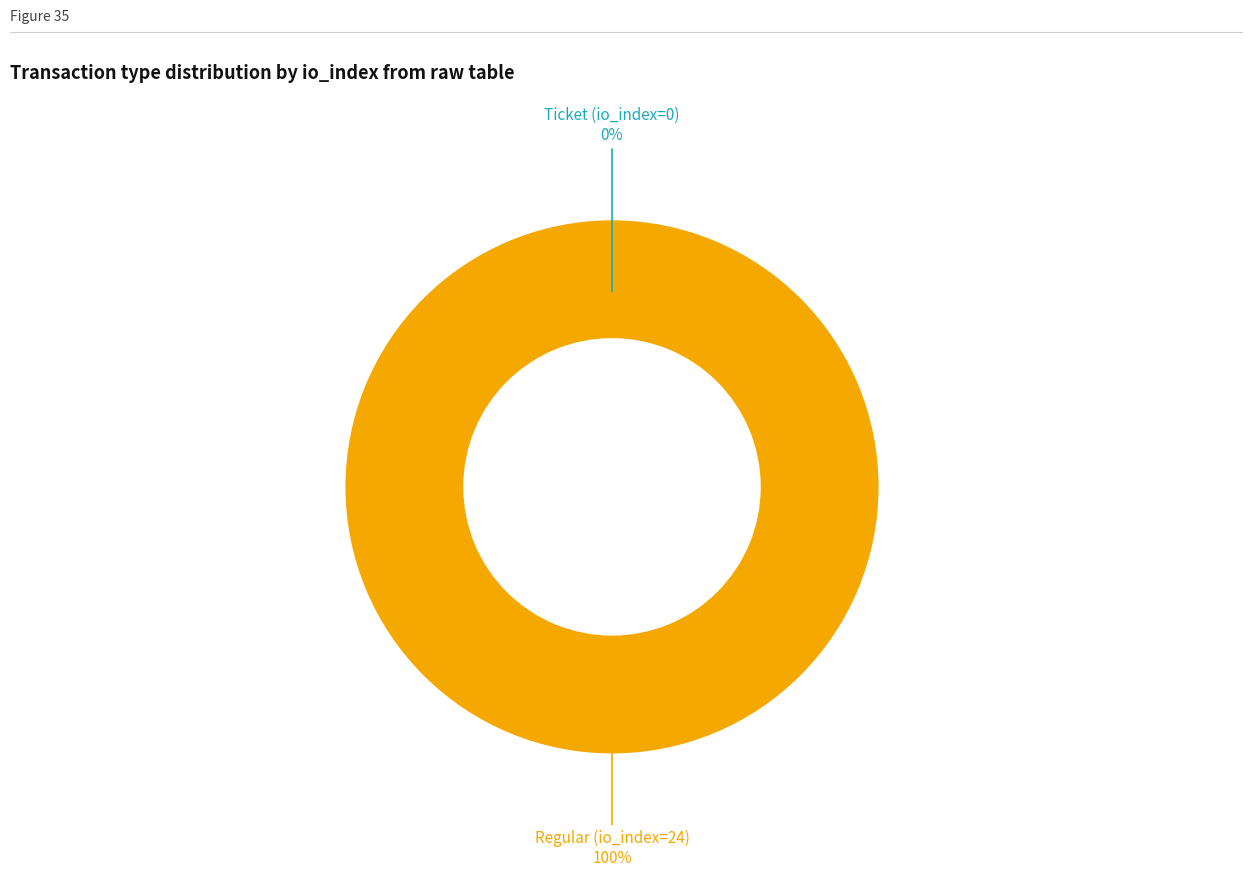

To the nearest percent, what portion does Regular (io_index=24) represent?

100%